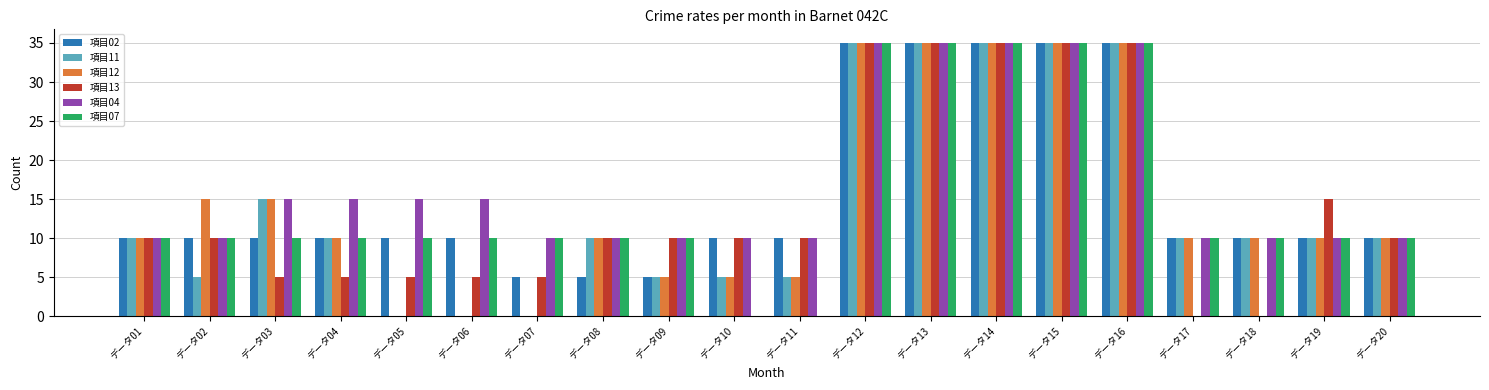

How many groups of bars are there?

20